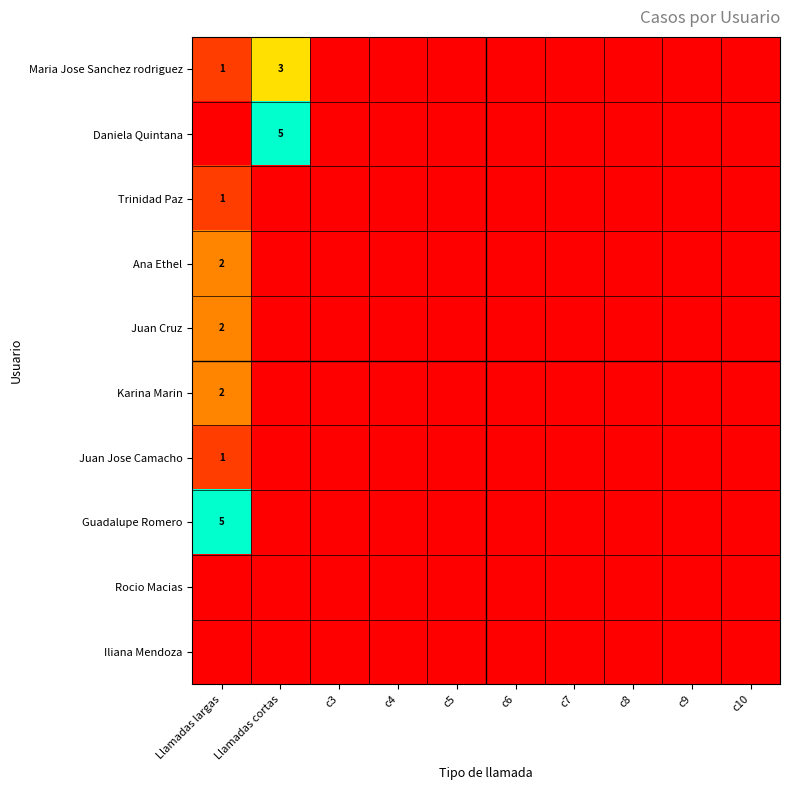

List the series in order of their peak value, highest first.

Daniela Quintana, Guadalupe Romero, Maria Jose Sanchez rodriguez, Ana Ethel, Juan Cruz, Karina Marin, Trinidad Paz, Juan Jose Camacho, Rocio Macias, Iliana Mendoza